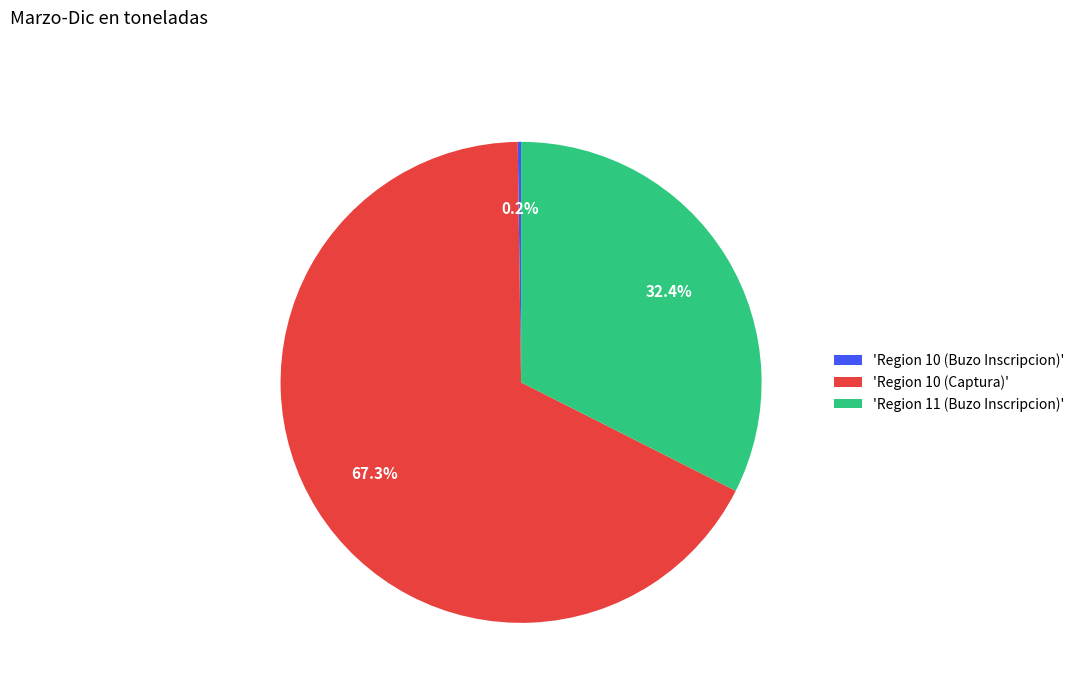

What is the largest slice in the pie chart?

'Region 10 (Captura)'